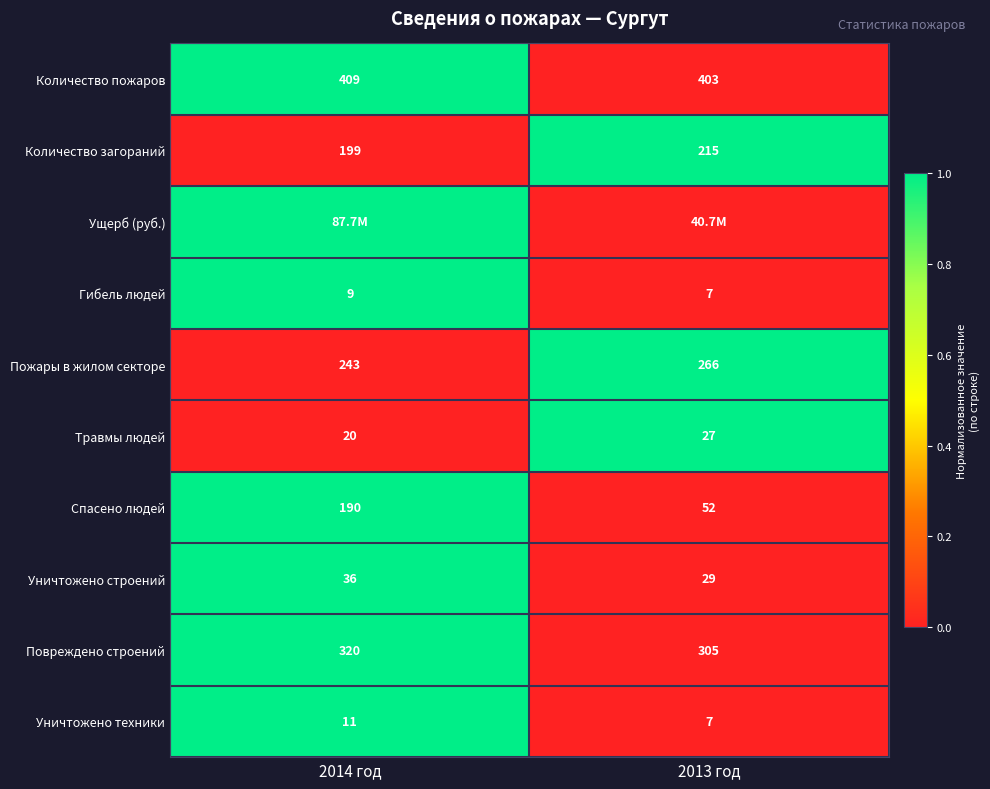

How many data points does each series have?

2